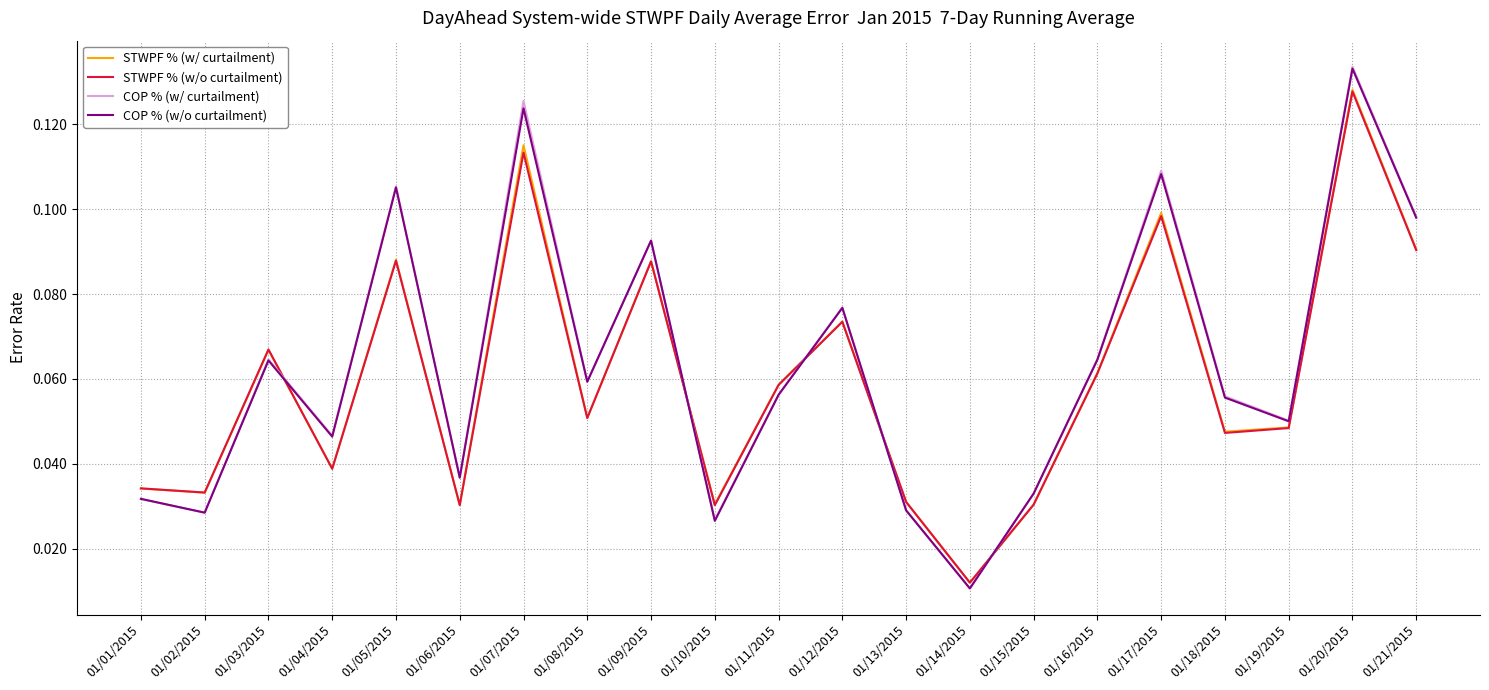

True or false: COP % (w/ curtailment) has a value of 0.0 at 01/08/2015.

False